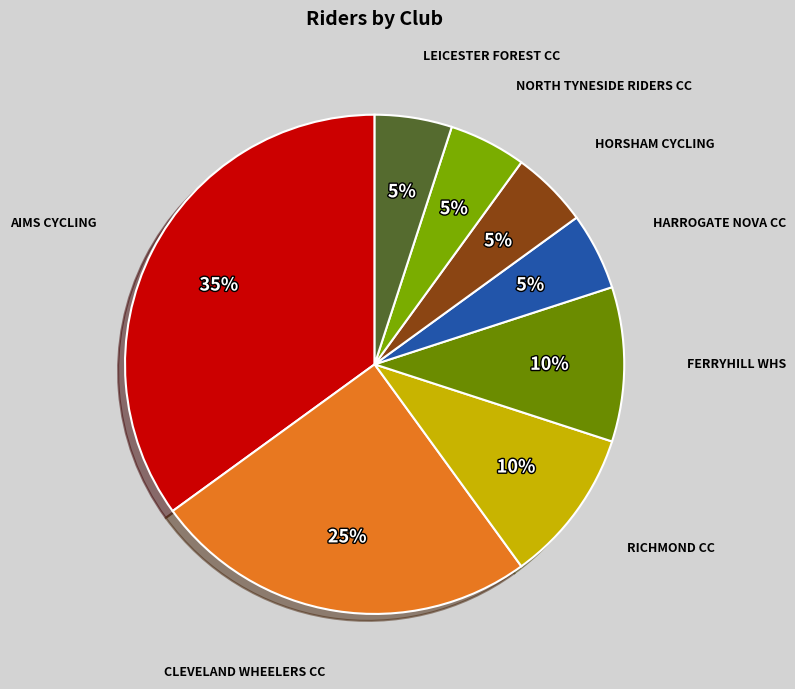

To the nearest percent, what is the difference between the largest and smallest slice percentages?

30%